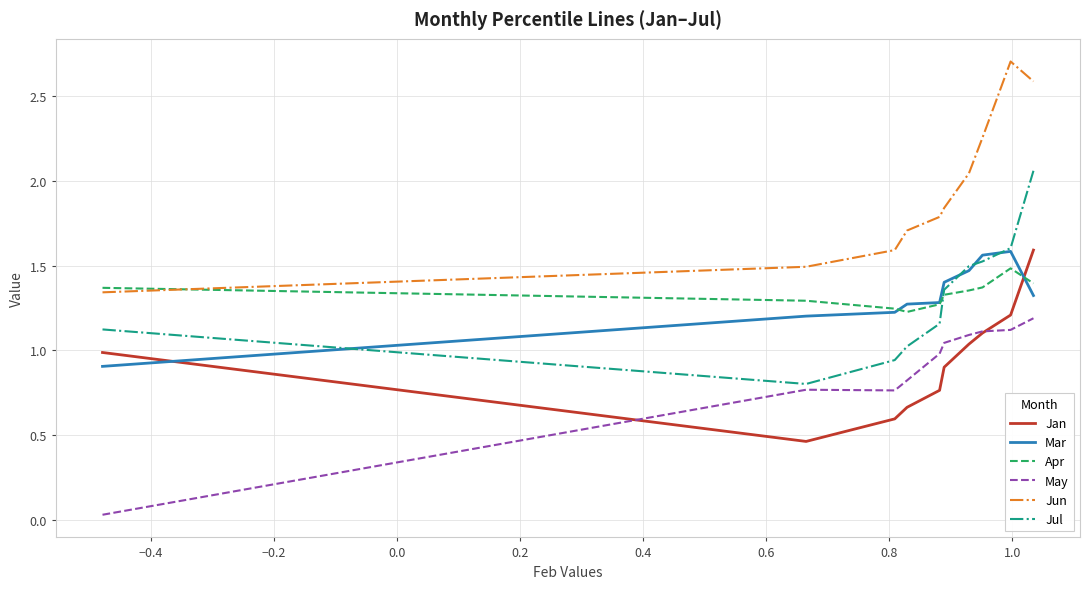

What is the difference between the second highest and second lowest values in the Mar series?

0.4